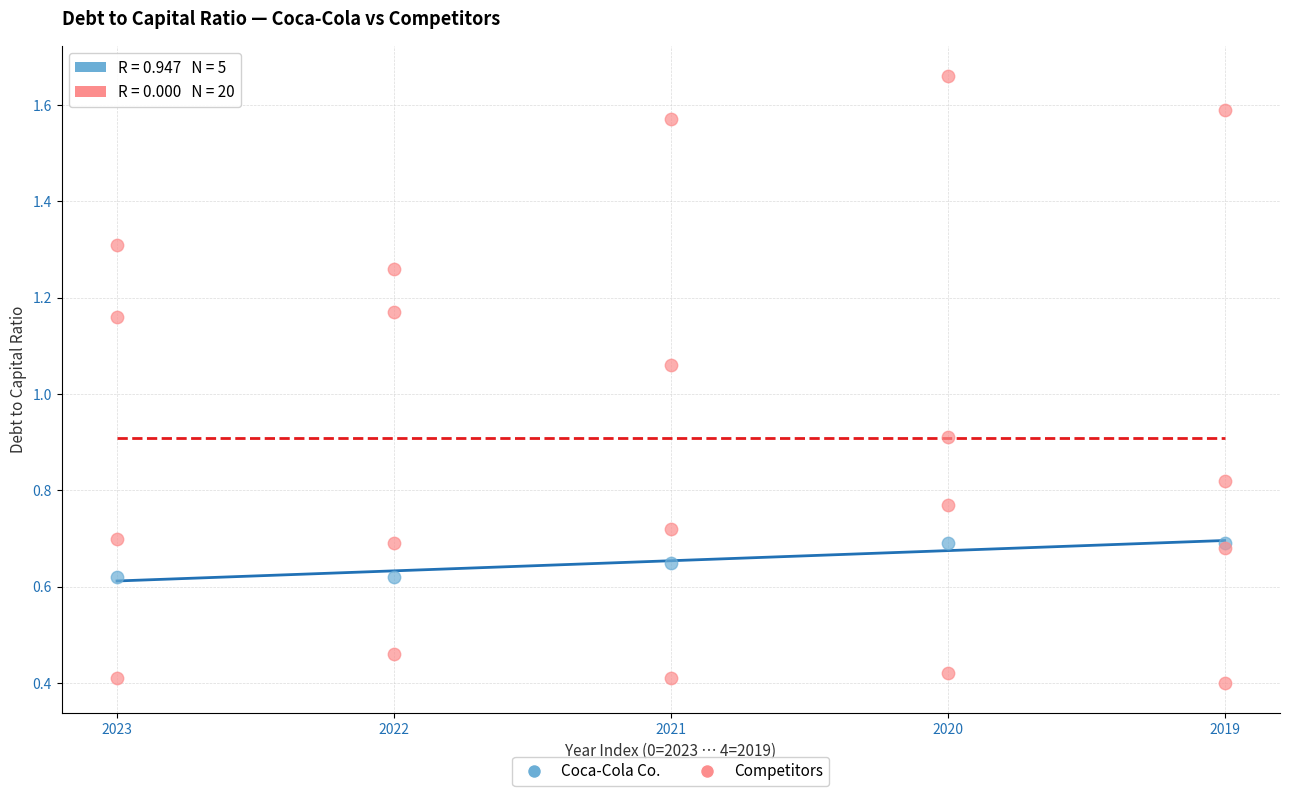

Which series reaches the maximum Y coordinate?

Competitors